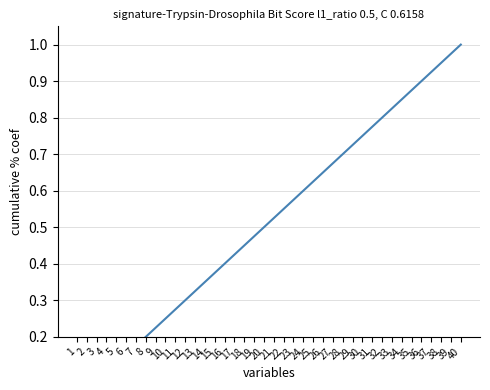

Reading left to right, extract all data points from this chart.

1=0.0	2=0.1	3=0.1	4=0.1	5=0.1	6=0.1	7=0.2	8=0.2	9=0.2	10=0.2	11=0.3	12=0.3	13=0.3	14=0.3	15=0.4	16=0.4	17=0.4	18=0.5	19=0.5	20=0.5	21=0.5	22=0.6	23=0.6	24=0.6	25=0.6	26=0.7	27=0.7	28=0.7	29=0.7	30=0.8	31=0.8	32=0.8	33=0.8	34=0.8	35=0.9	36=0.9	37=0.9	38=0.9	39=1.0	40=1.0